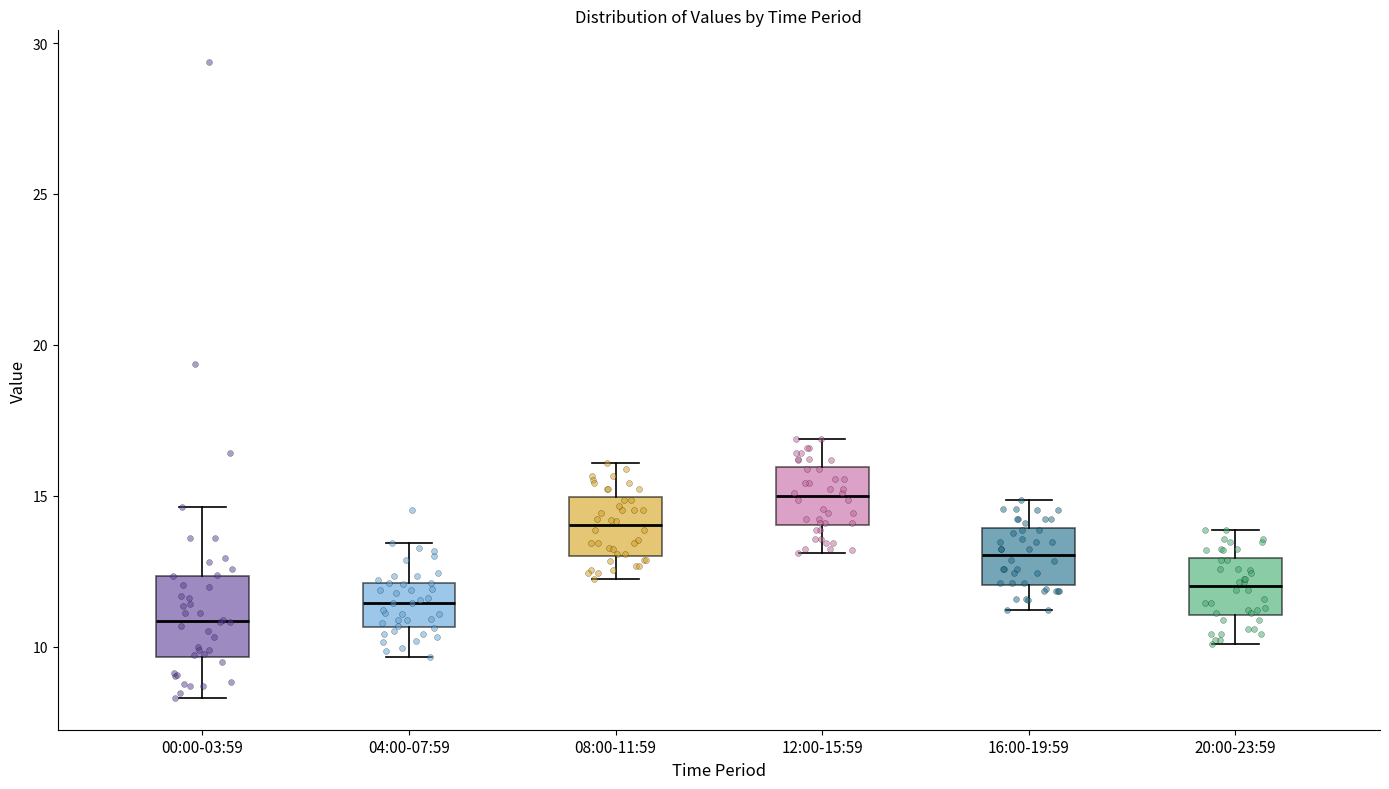

Comparing the boxes themselves (not the whiskers), which one is the tallest?

00:00-03:59